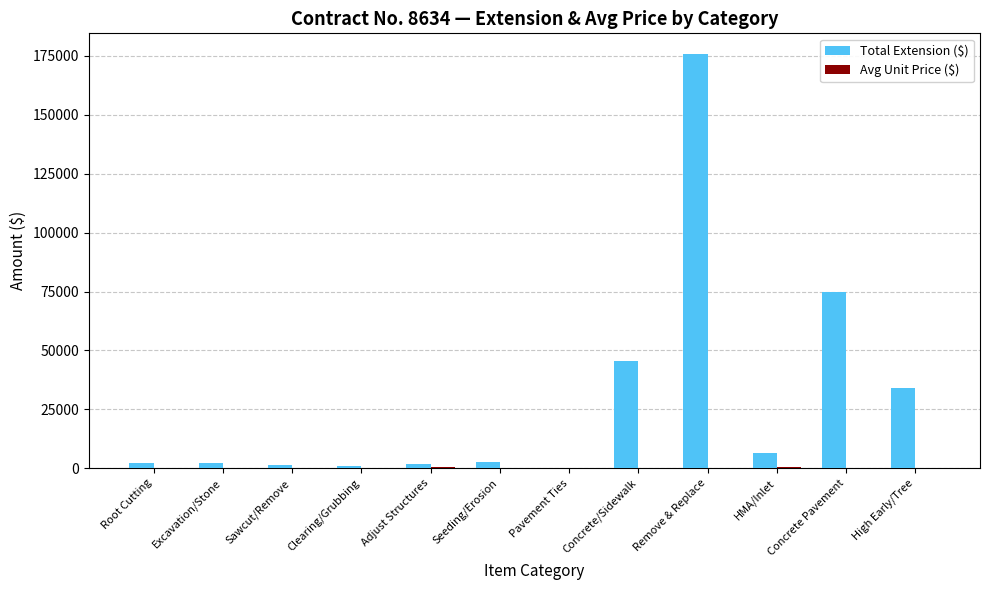

Which label corresponds to the largest value in the chart?

Remove & Replace